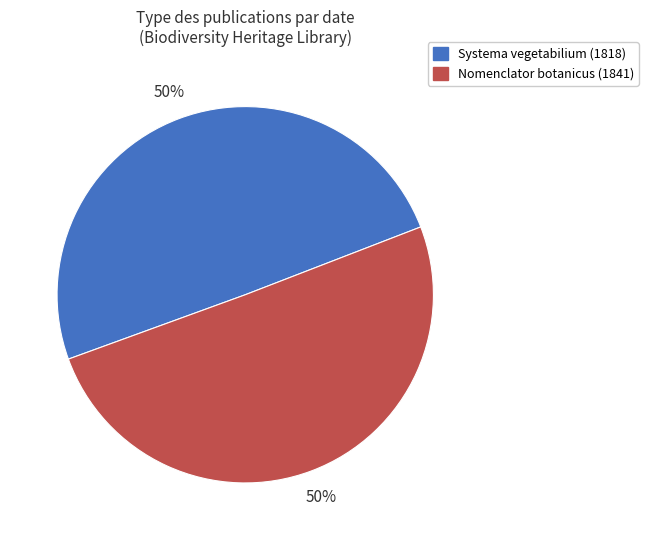

Is it true that Systema vegetabilium (1818) is 43% of the pie?

False